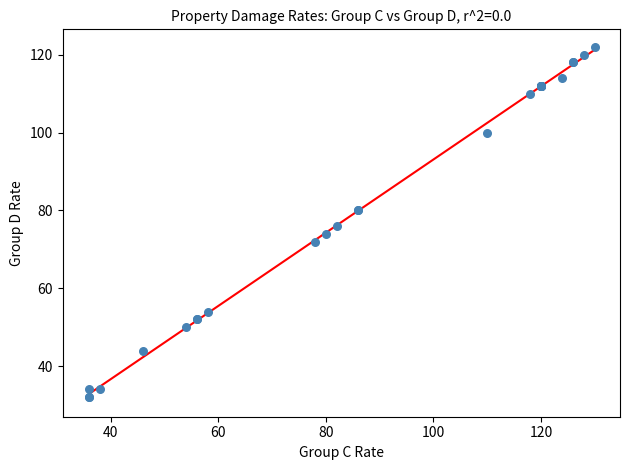

What Y value in the scatter plot is closest to 77?

76